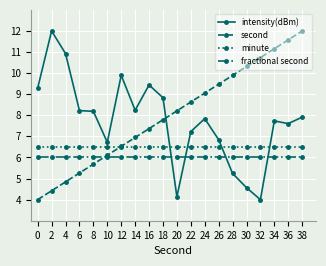

Which category has the highest value in the second series?

38